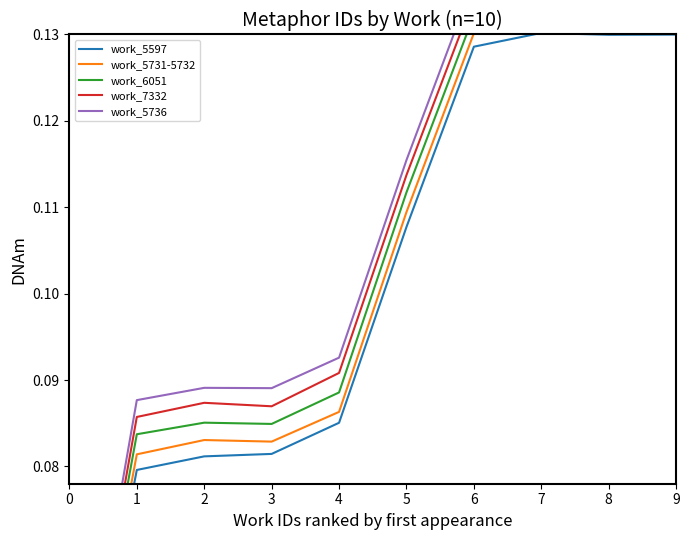

At which label does work_6051 reach its peak?

8